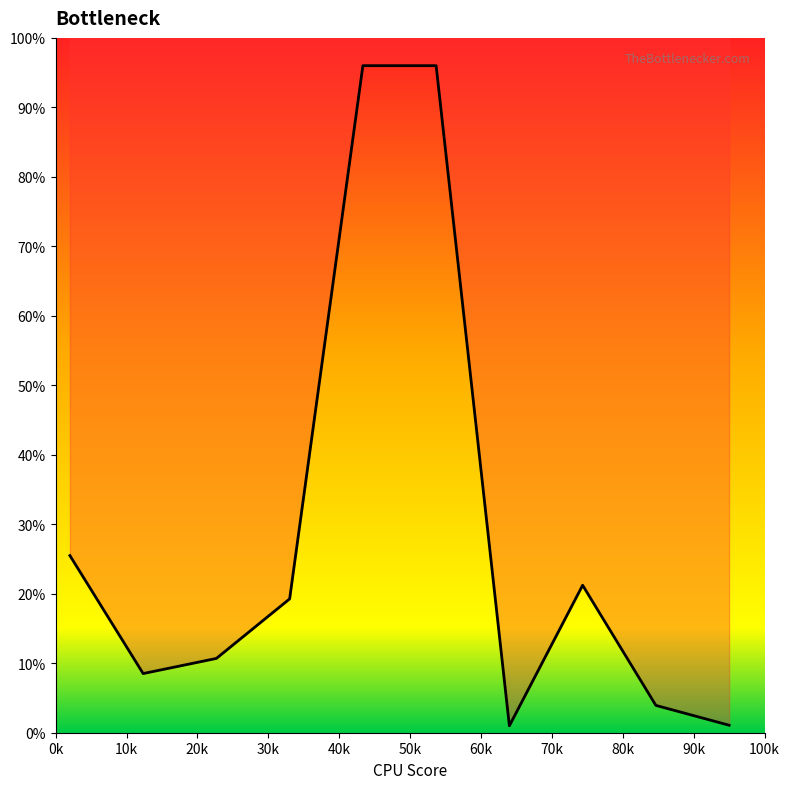

What is the minimum value shown in the chart?

1.0